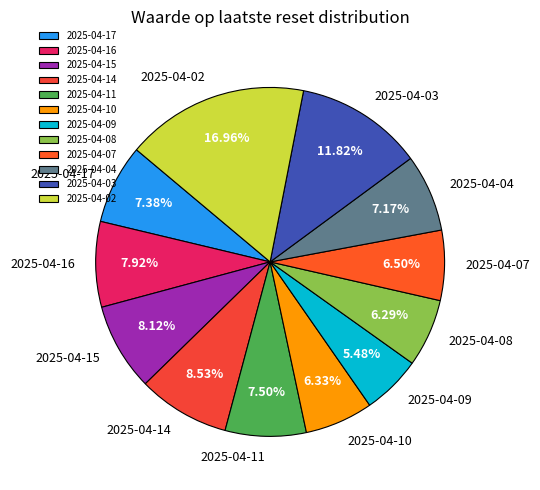

To the nearest percent, what portion does 2025-04-03 represent?

12%